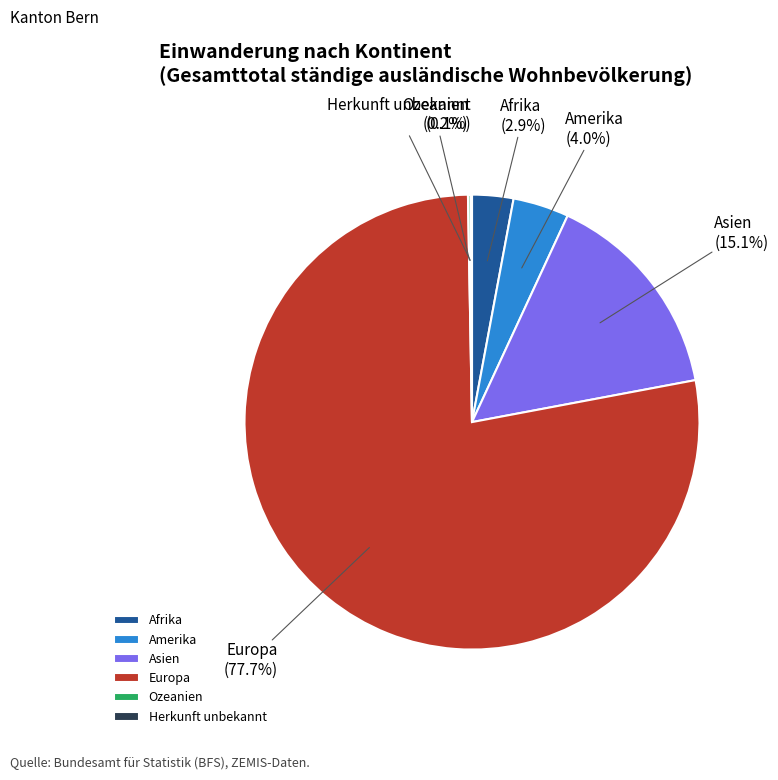

What is the total percentage of Europa and Asien?

92.8%